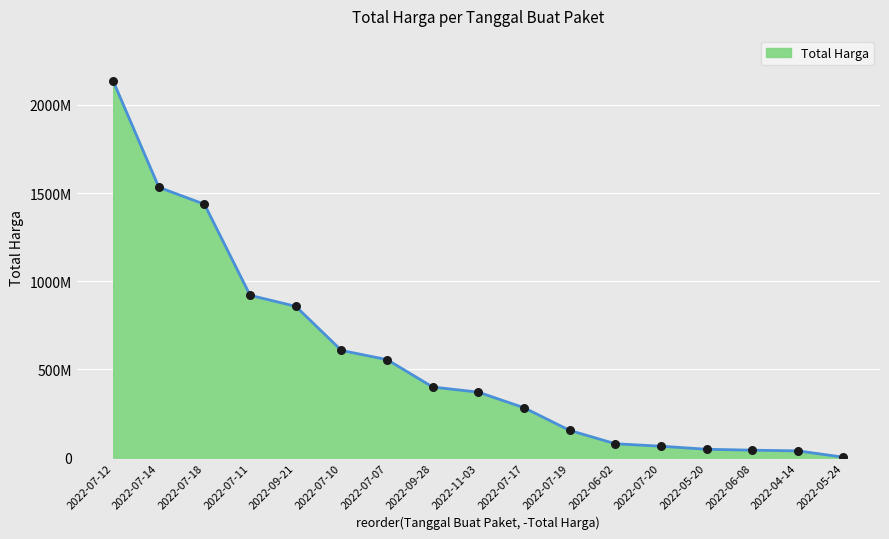

Which has a higher value, 2022-07-12 or 2022-07-20?

2022-07-12